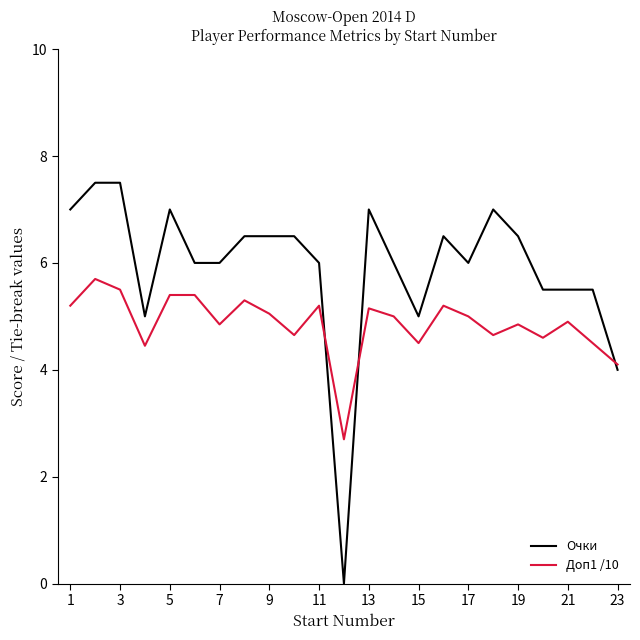

What is the maximum value for Очки?

7.5